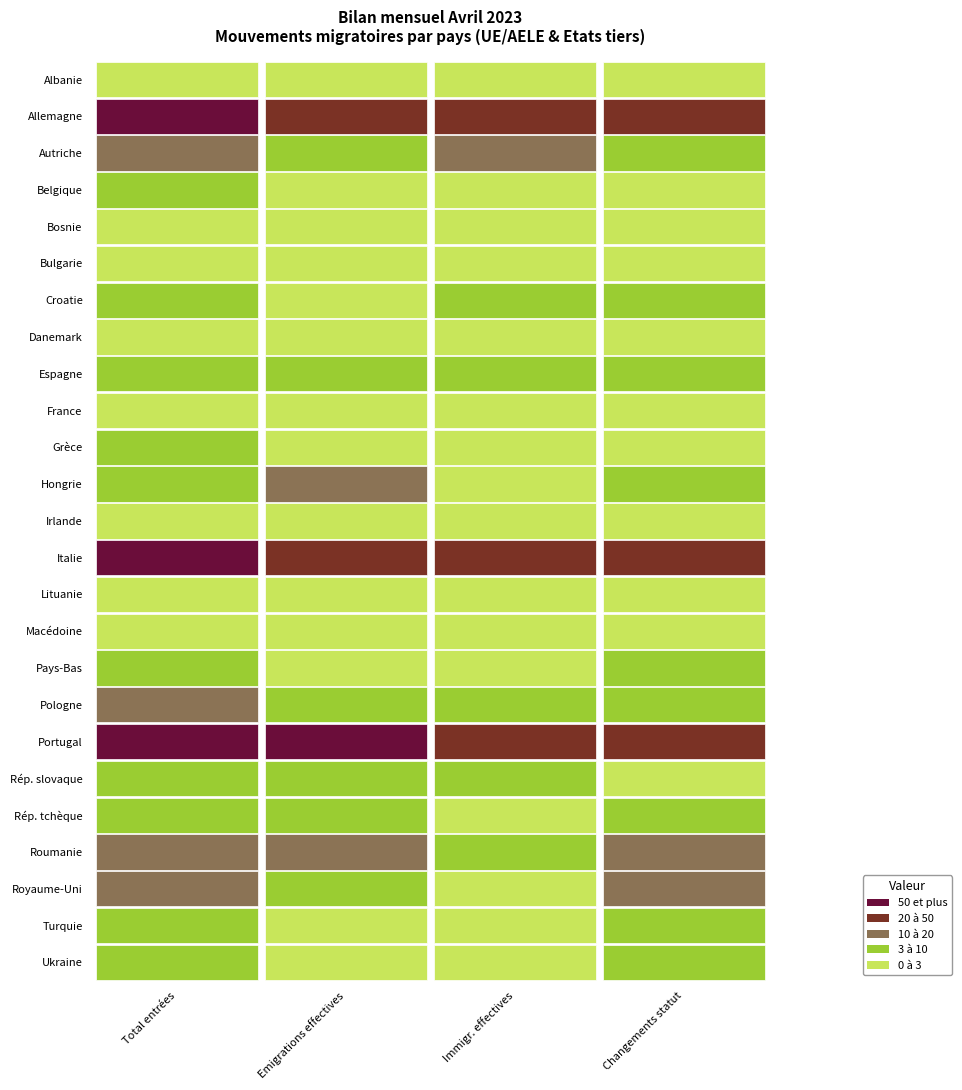

At how many categories does at least one series exceed 7?

4